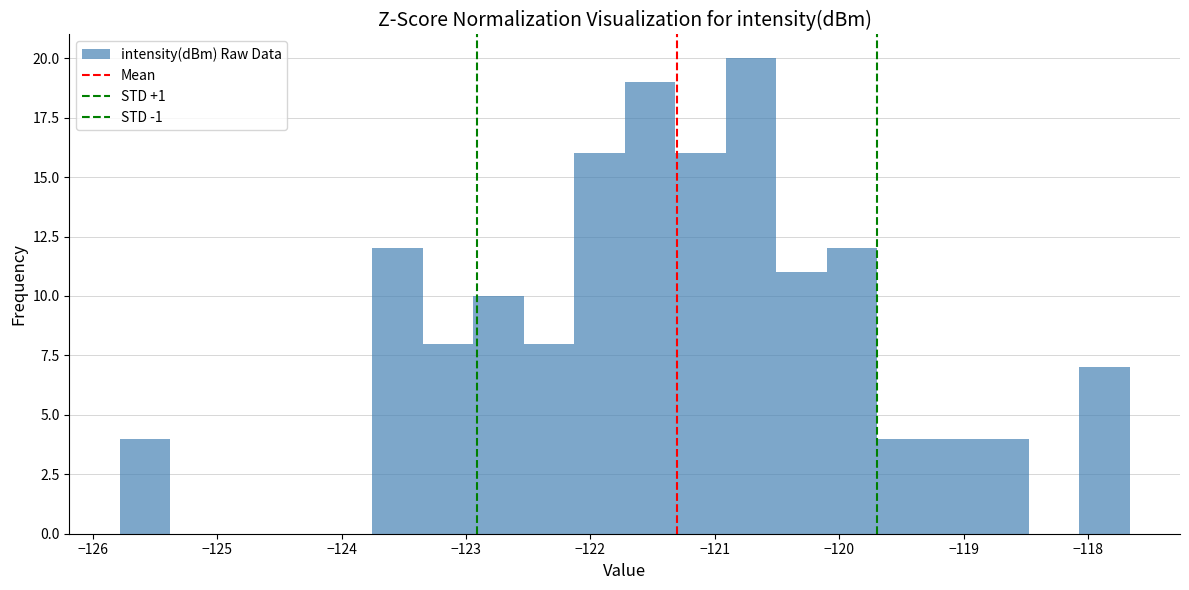

What is the height of the bar covering -119.3 to -118.9 on the x-axis? Neither the bar edges nor the heights are printed on the chart, so give them approximately, as read against the axes.

4